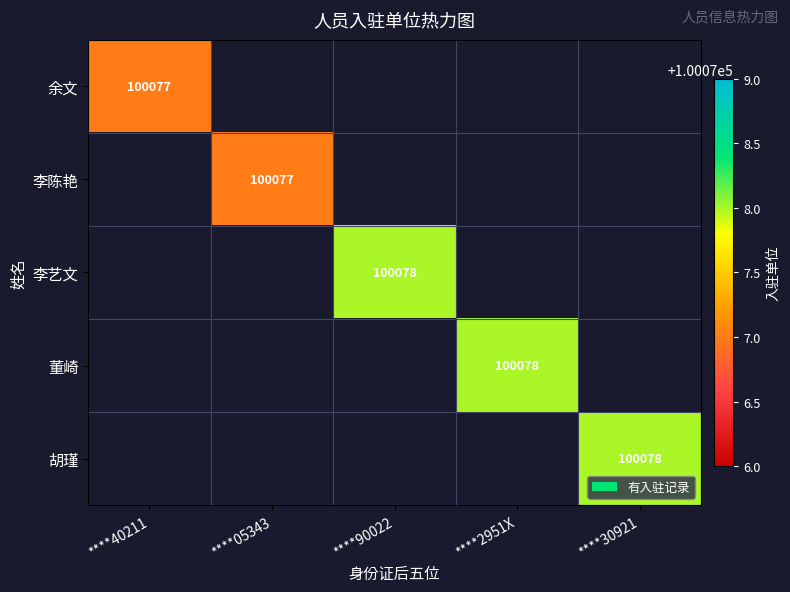

The value of 李陈艳 at ****05343 is 65929. True or false?

False